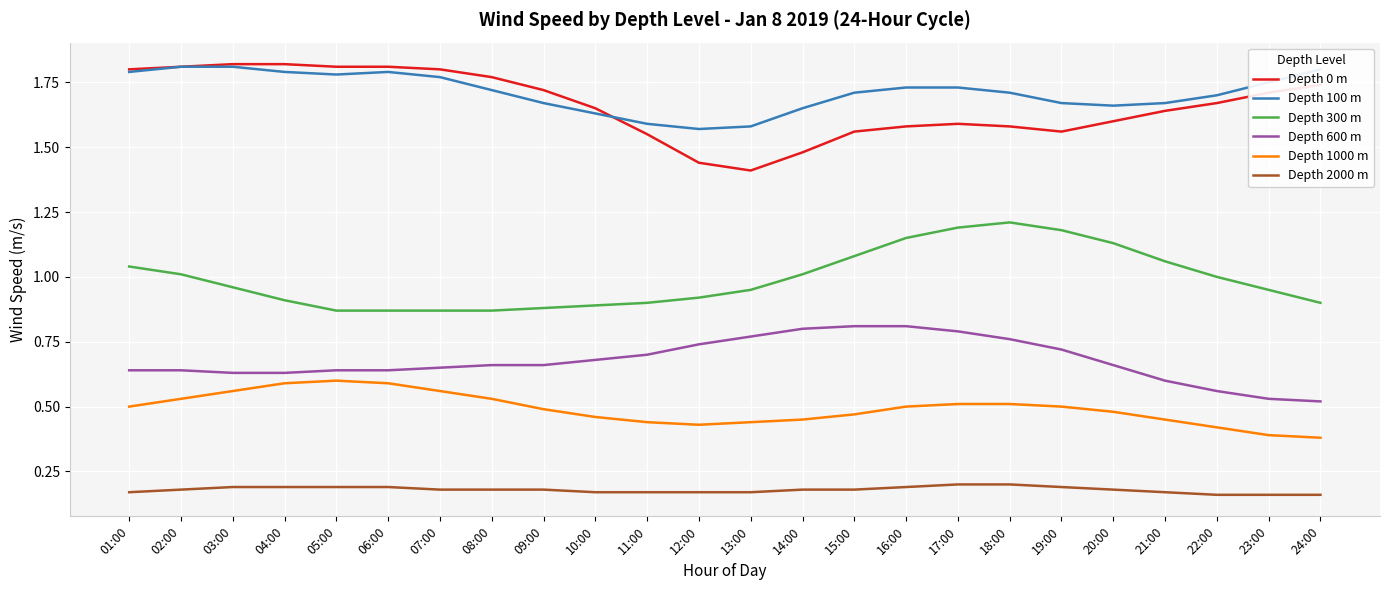

What position from the right is 10:00?

15